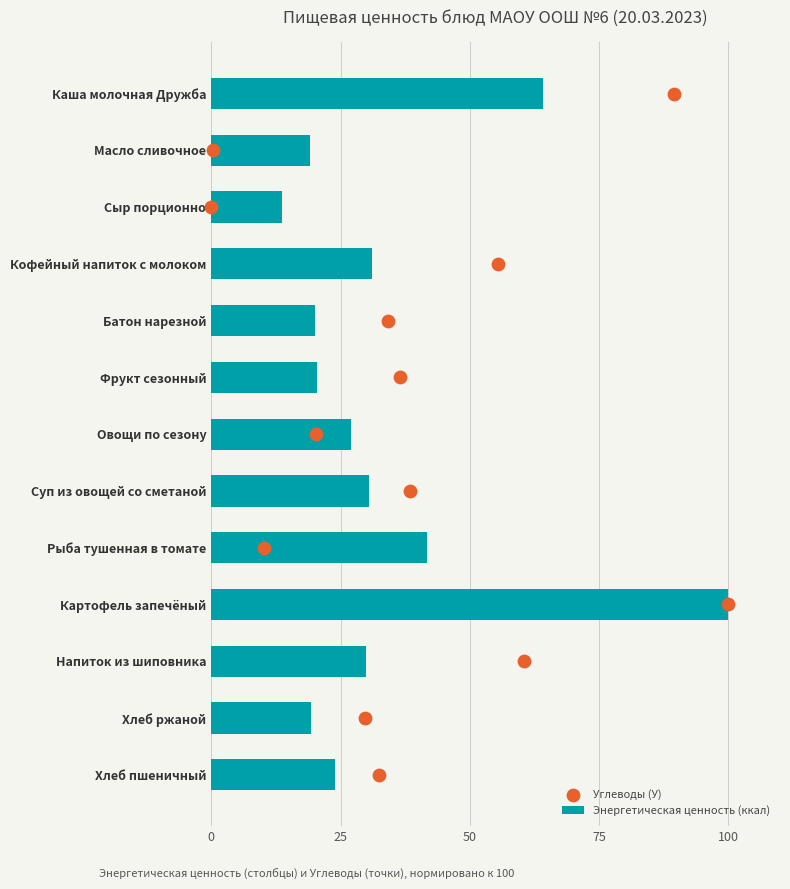

Which series reaches the minimum Y coordinate?

Углеводы (У)